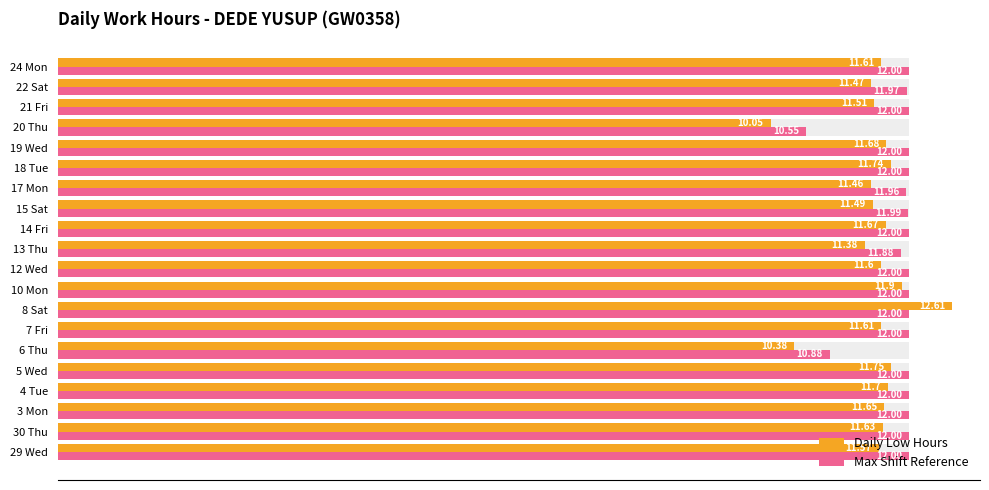

What is the sum of all Max Shift Reference values?

237.2